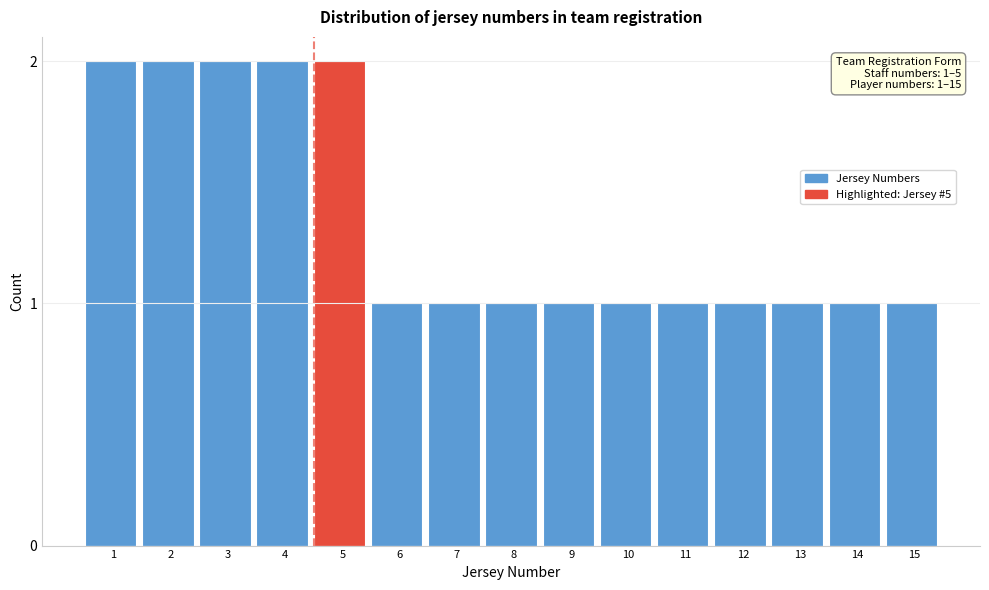

Reading left to right, extract all data points from this chart.

2	2	2	2	2	1	1	1	1	1	1	1	1	1	1